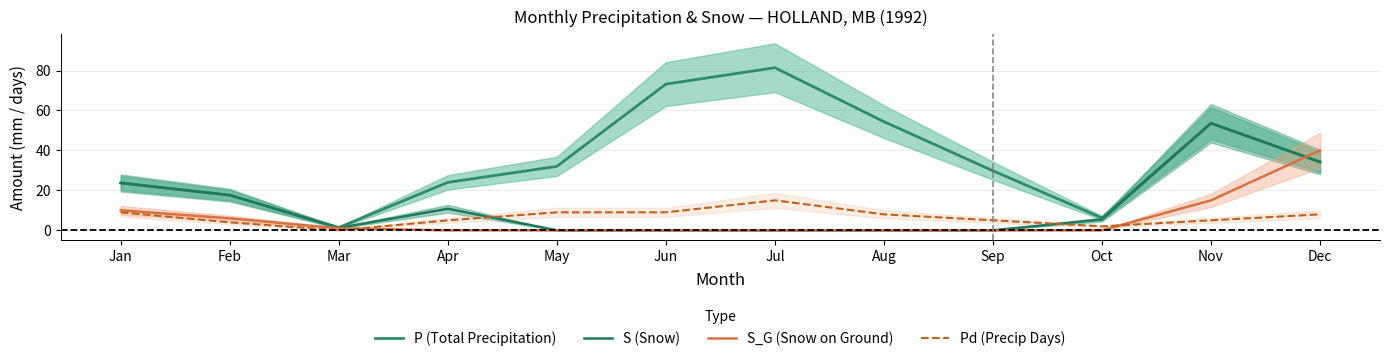

What is the greatest value displayed?

81.4